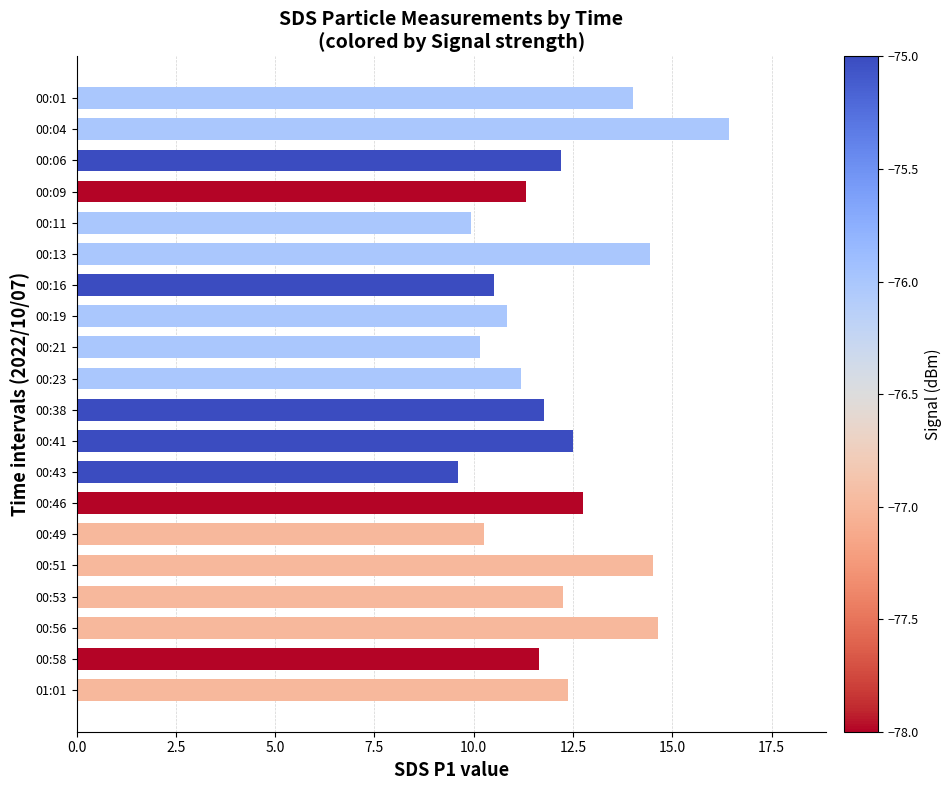

How many bars are there in total?

20